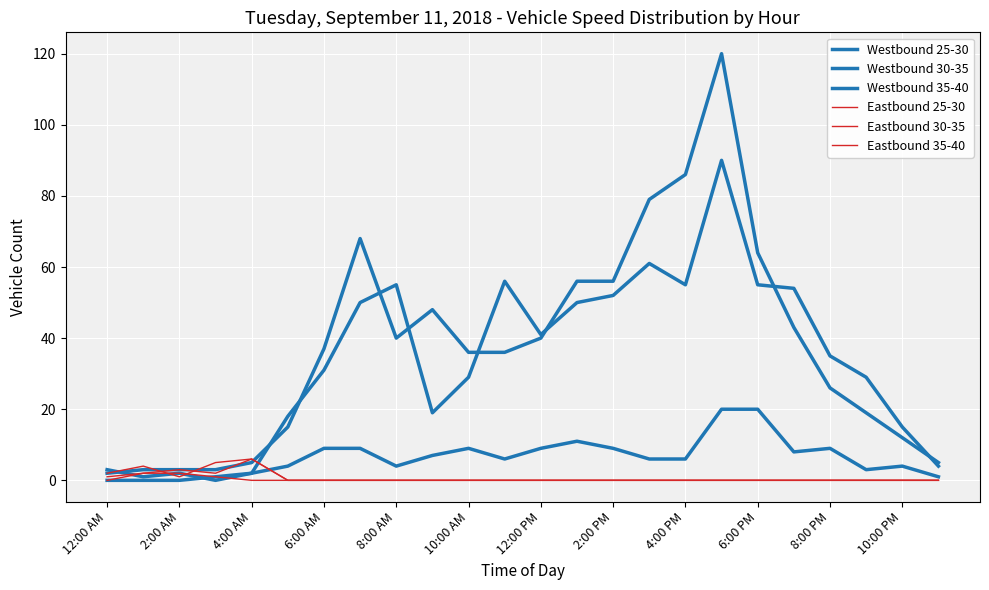

Is this an area chart (filled region under the line)?

No